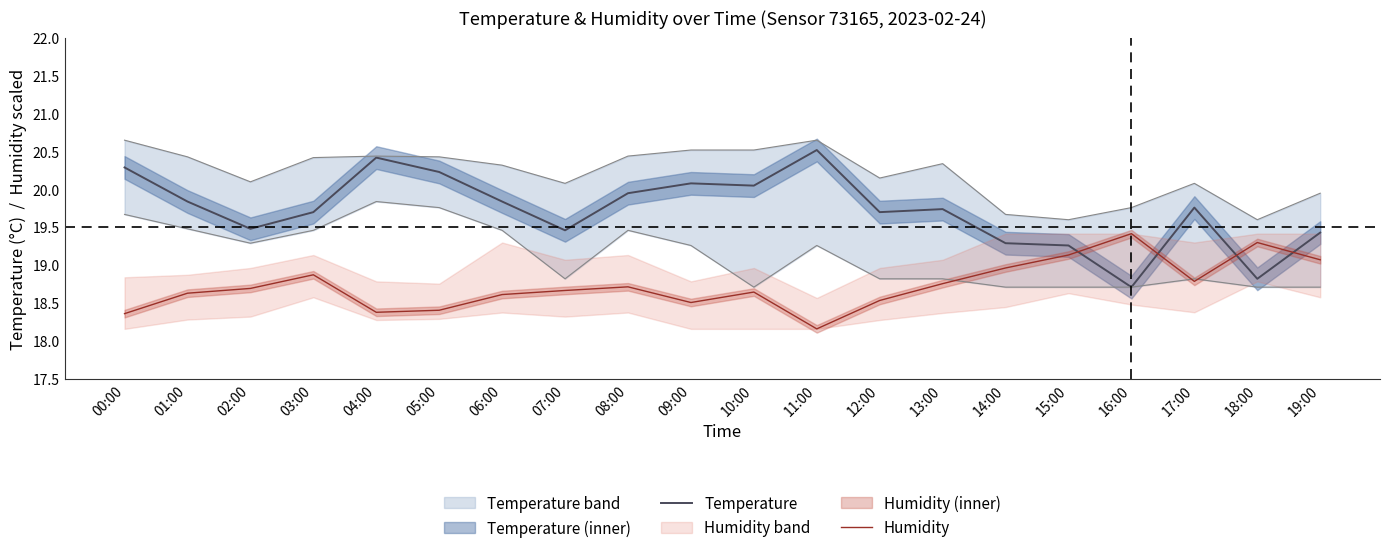

Is it true that Temperature equals 29.3 at 07:00?

False